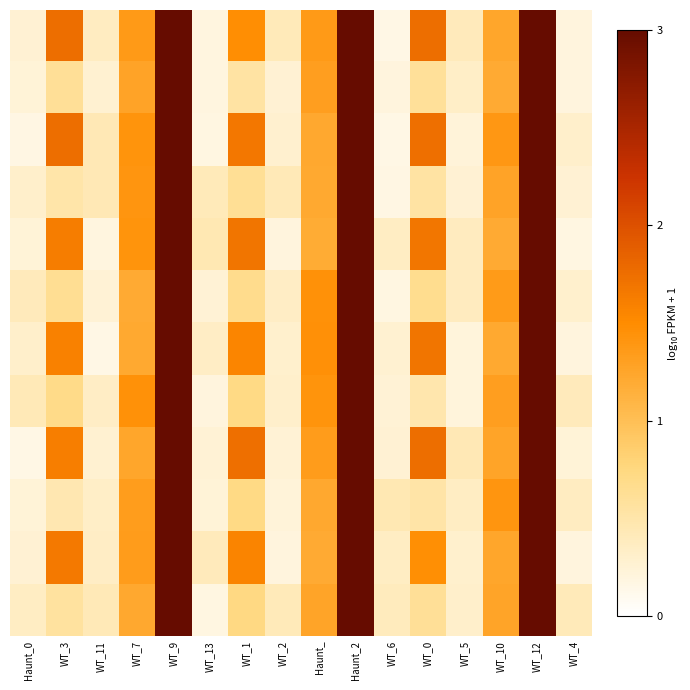

Which has a higher value, WT_0 or WT_11?

WT_0